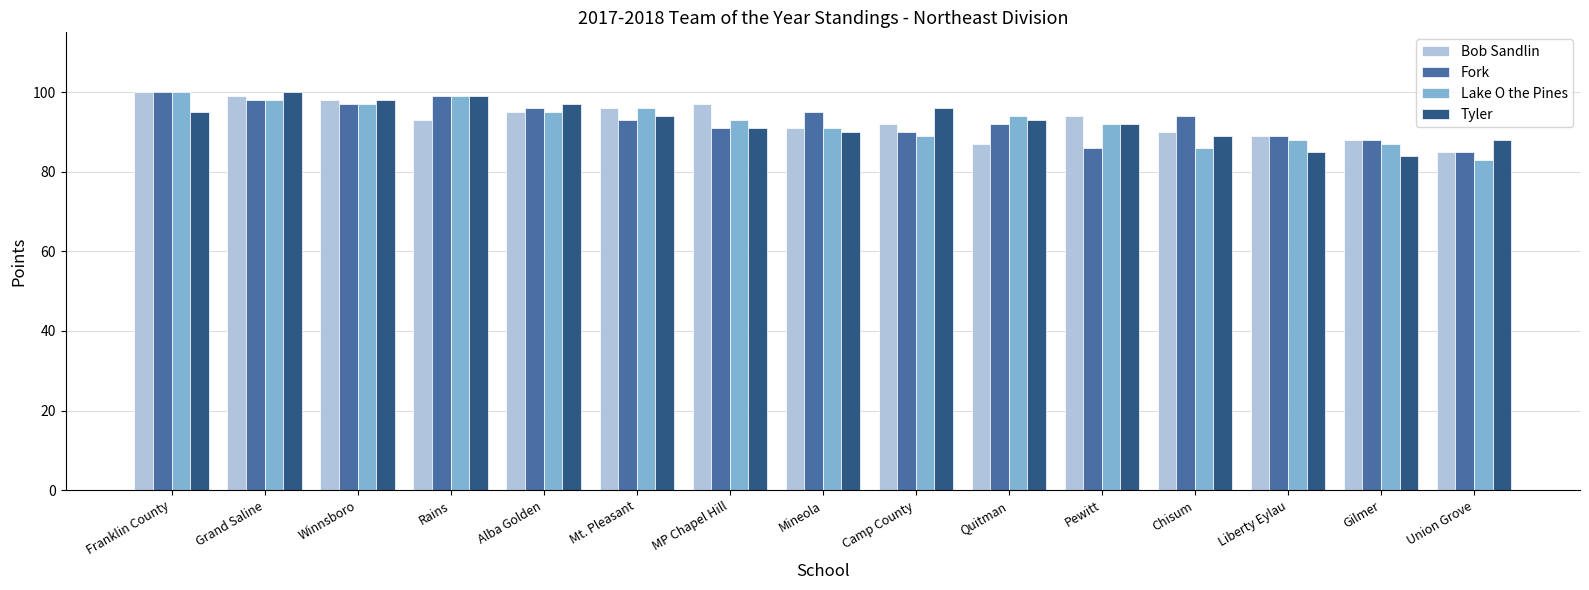

Reading left to right, what are all the values shown in this chart?

Bob Sandlin: 100	99	98	93	95	96	97	91	92	87	94	90	89	88	85
Fork: 100	98	97	99	96	93	91	95	90	92	86	94	89	88	85
Lake O the Pines: 100	98	97	99	95	96	93	91	89	94	92	86	88	87	83
Tyler: 95	100	98	99	97	94	91	90	96	93	92	89	85	84	88